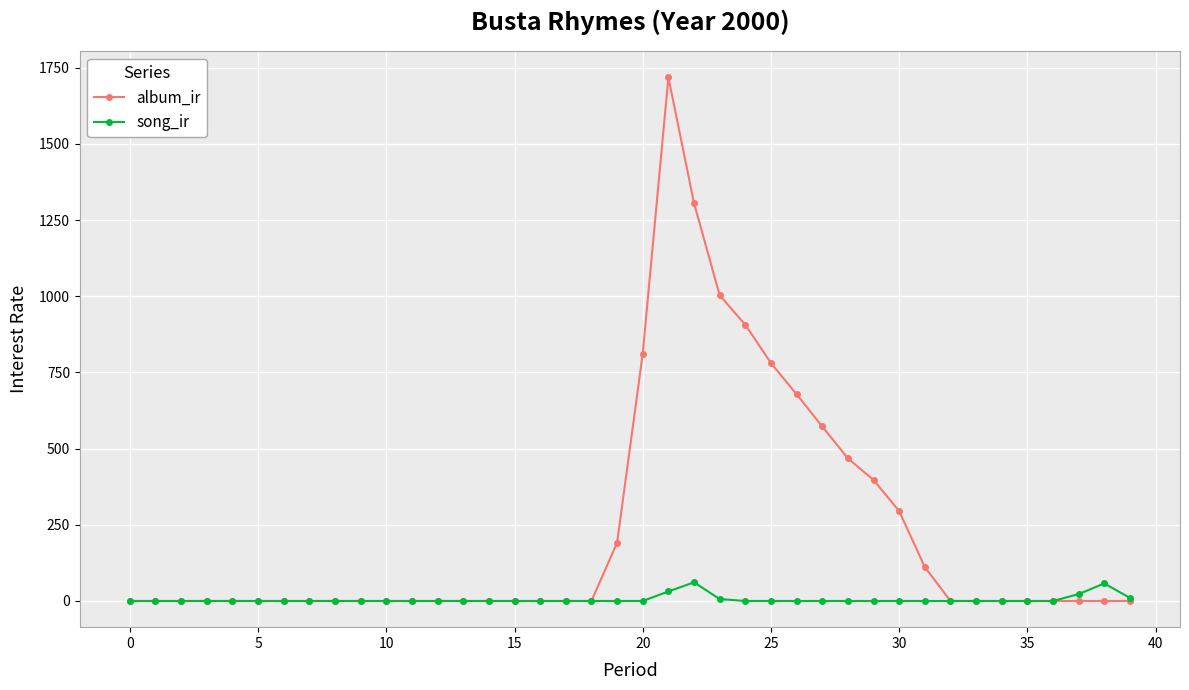

True or false: album_ir has more than 0 interior local peaks.

True